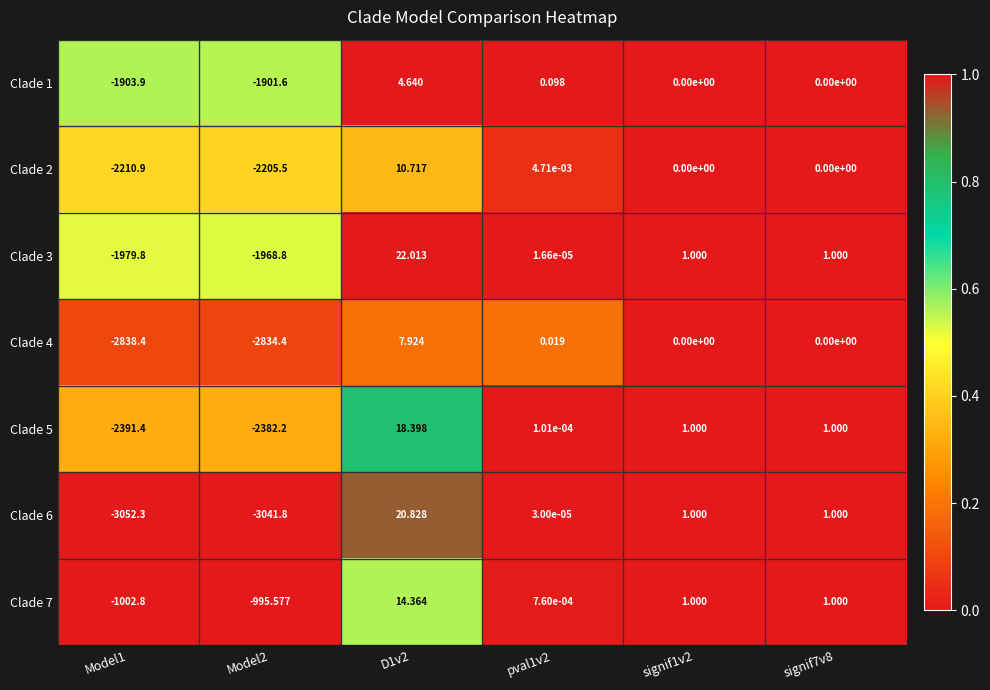

Is the value of Clade 1 at signif7v8 greater than the value of Clade 3 at Model2?

Yes